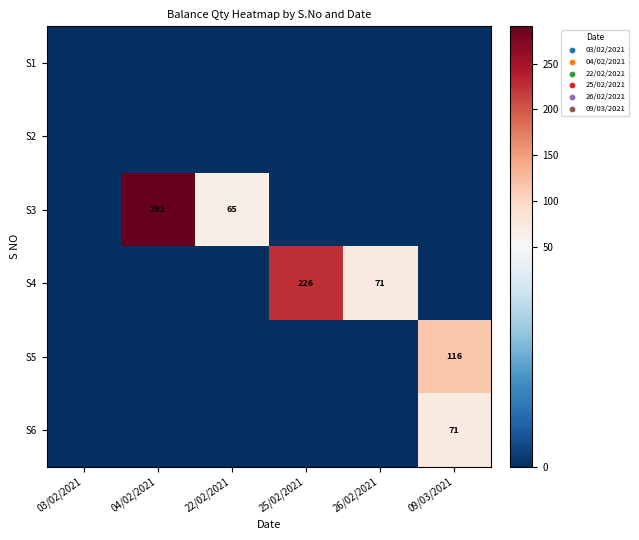

The value of S5 at 09/03/2021 is 48. True or false?

False